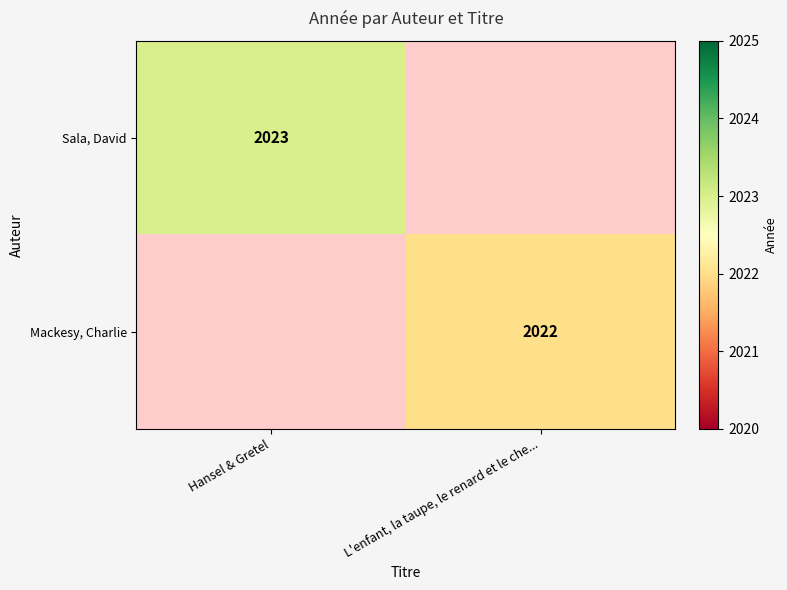

Is it true that Mackesy, Charlie equals 2022 at L'enfant, la taupe, le renard et le che...?

True